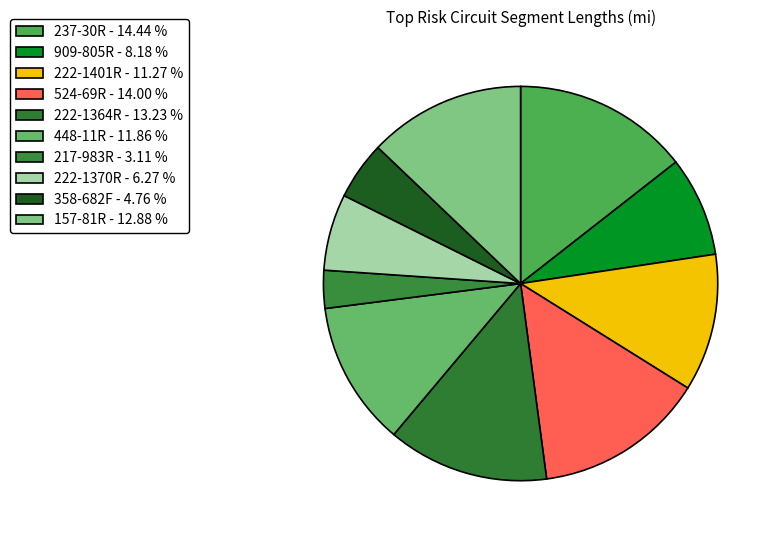

Between 157-81R and 524-69R, which is larger?

524-69R